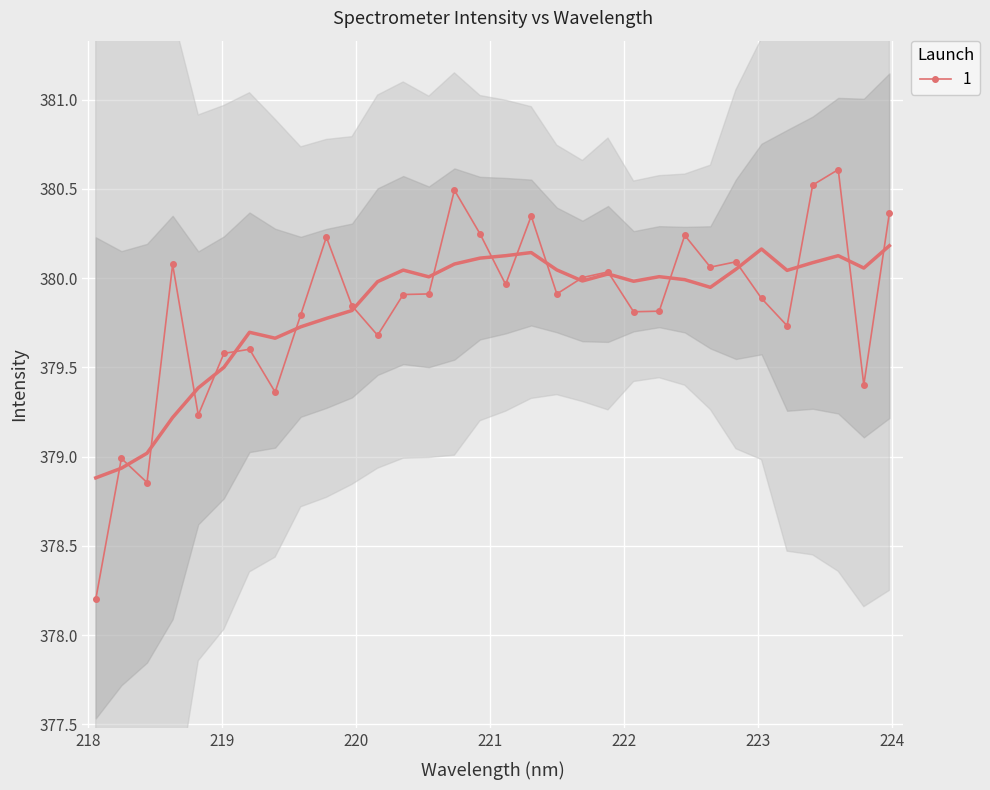

How many points are lower than both their immediate neighbors (excluding endpoints)?

10